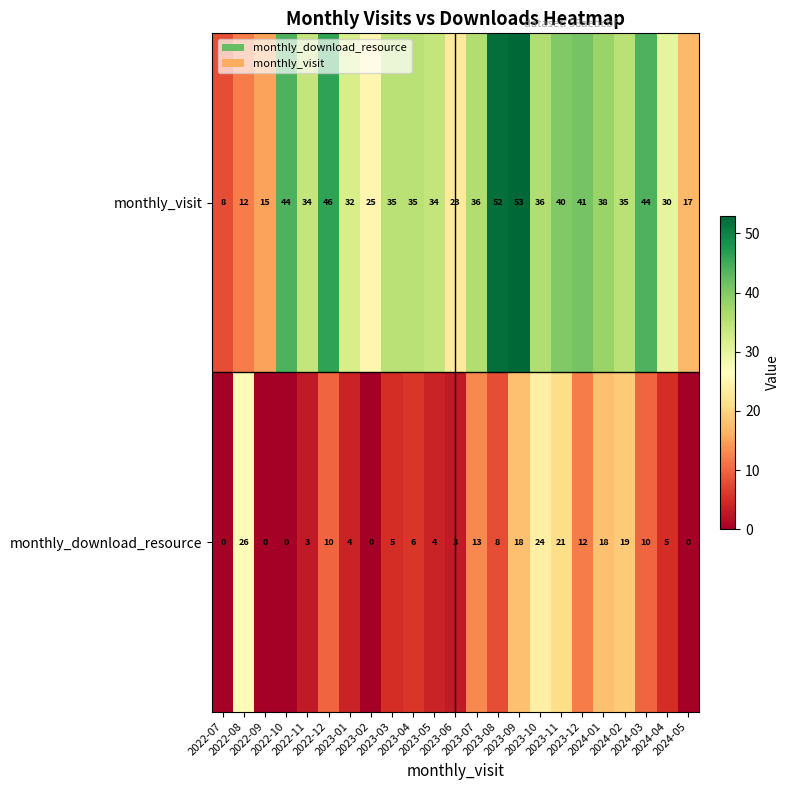

What is the average value of the monthly_visit series?

33